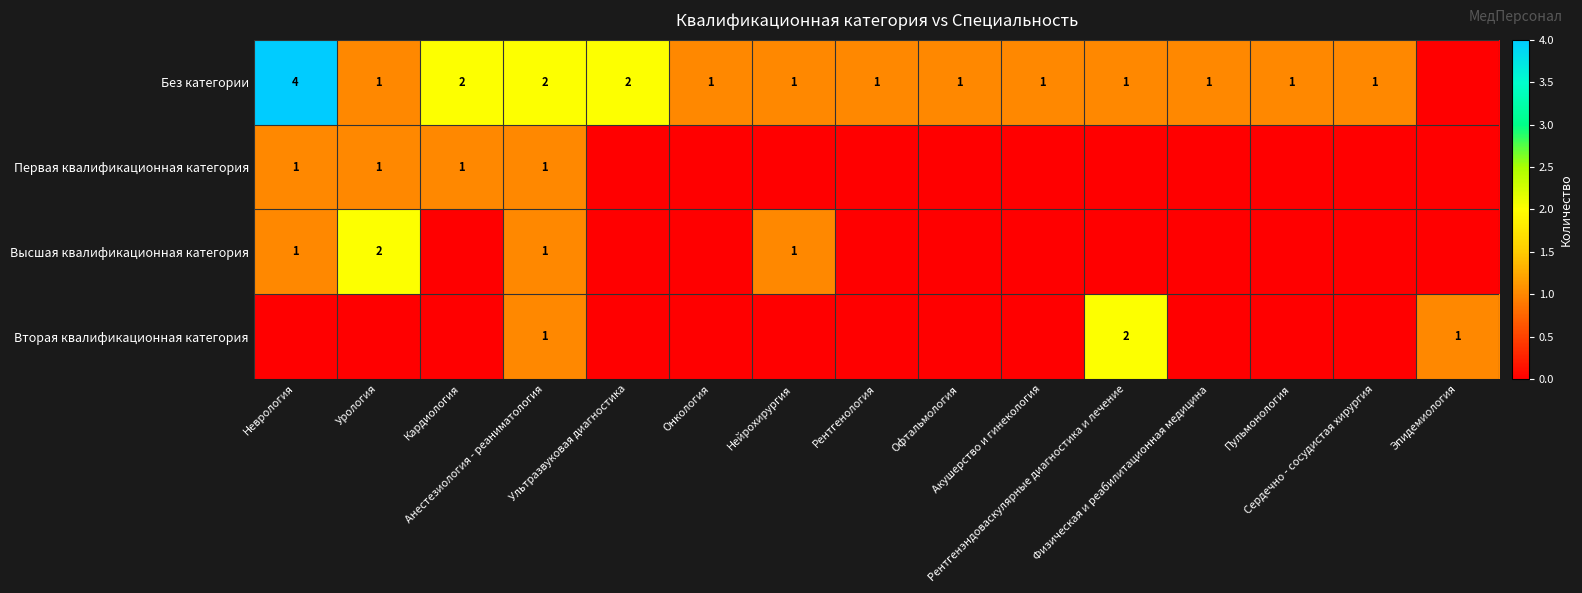

Is the value of Высшая квалификационная категория at Офтальмология greater than the value of Первая квалификационная категория at Офтальмология?

No